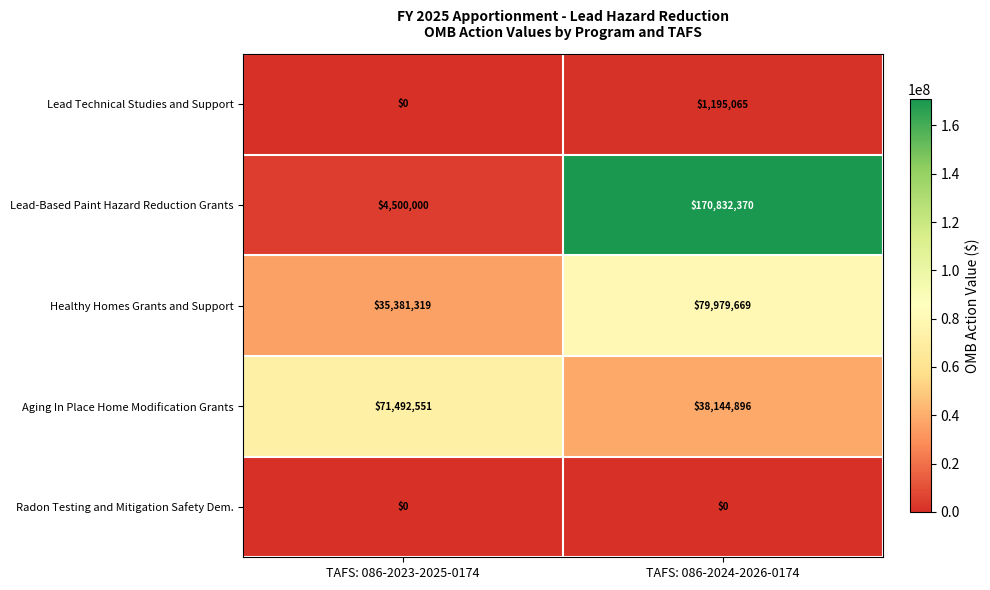

What is the difference between the maximum and minimum values in the Aging In Place Home Modification Grants series?

33347655